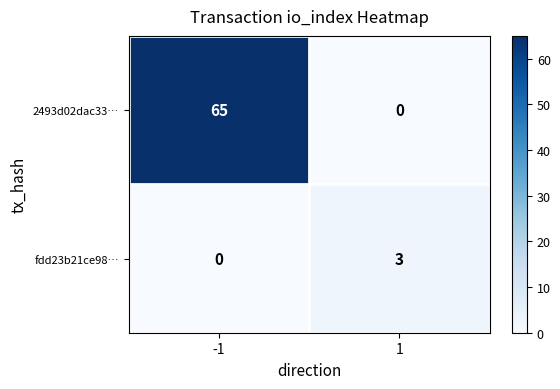

What value does the fdd23b21ce98… series have at 1?

3